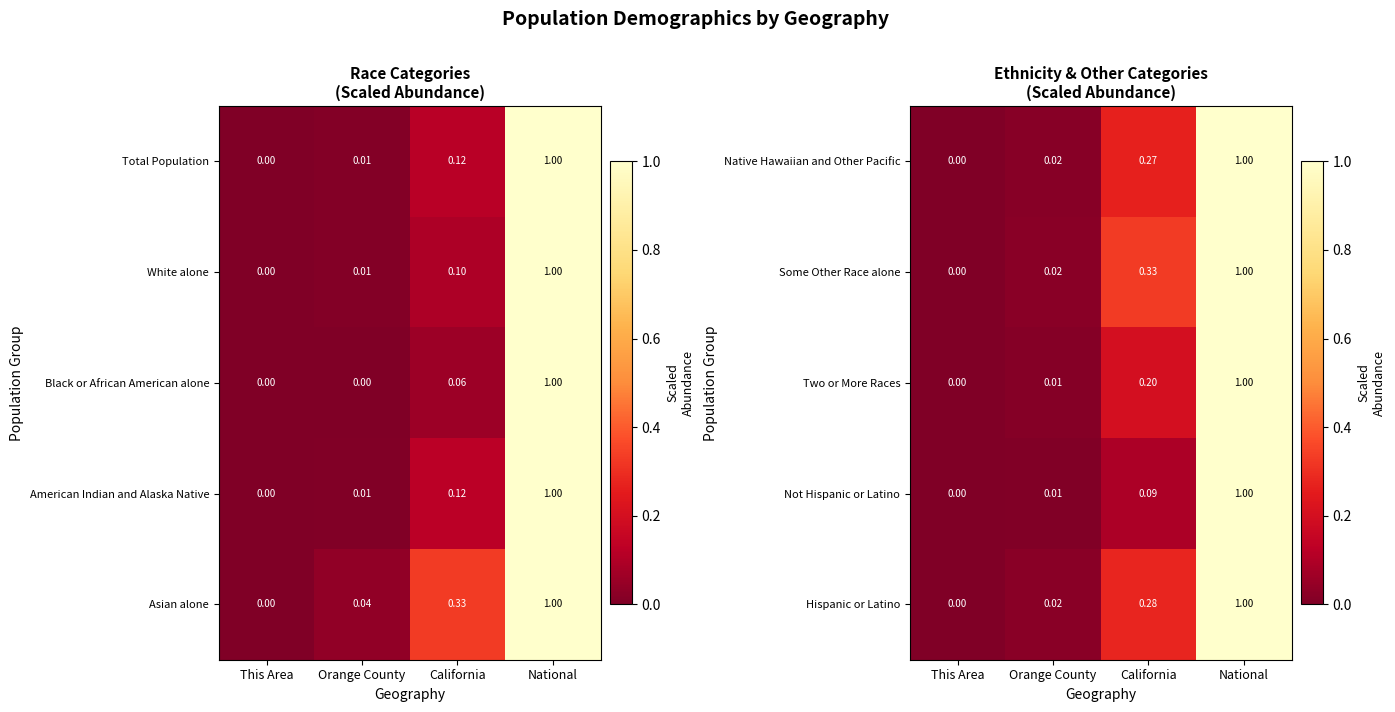

How many distinct data groups are displayed?

5